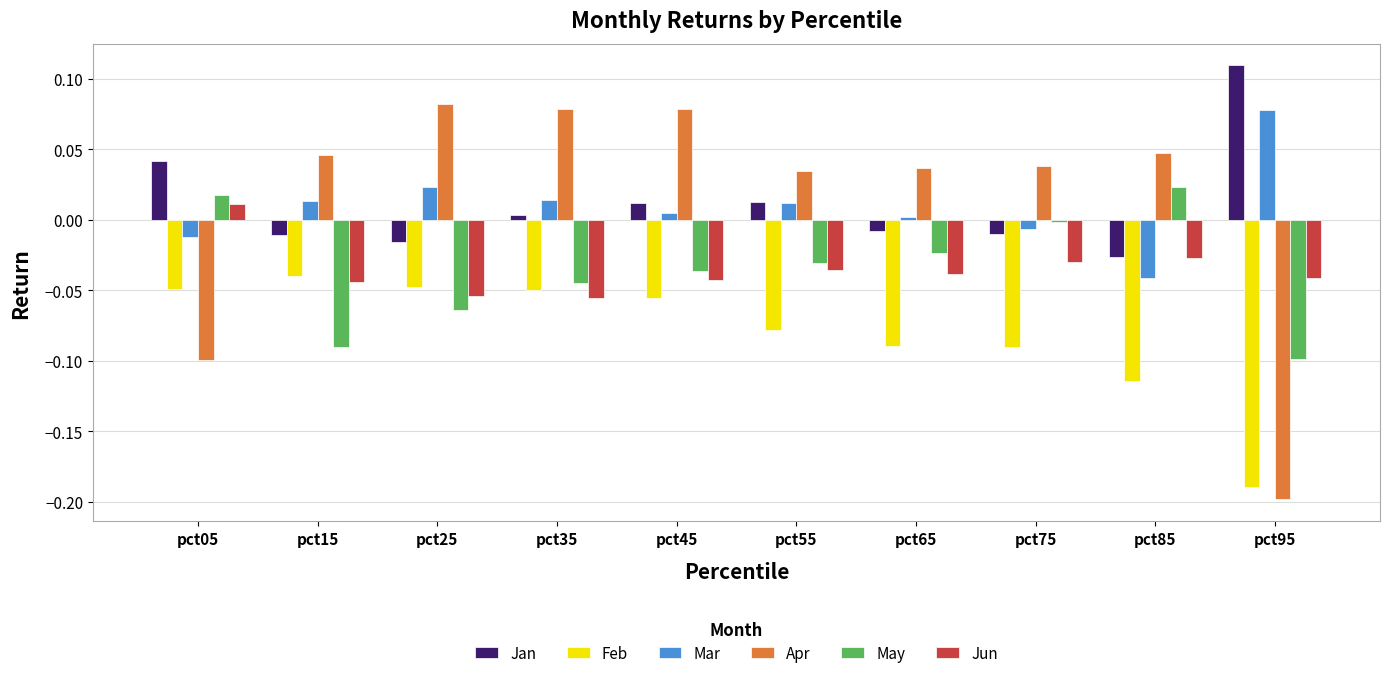

Which series has the largest total across all categories?

Apr